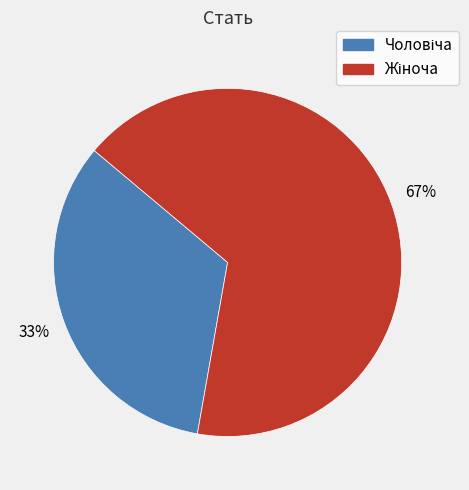

To the nearest percent, what is the average slice percentage?

50%